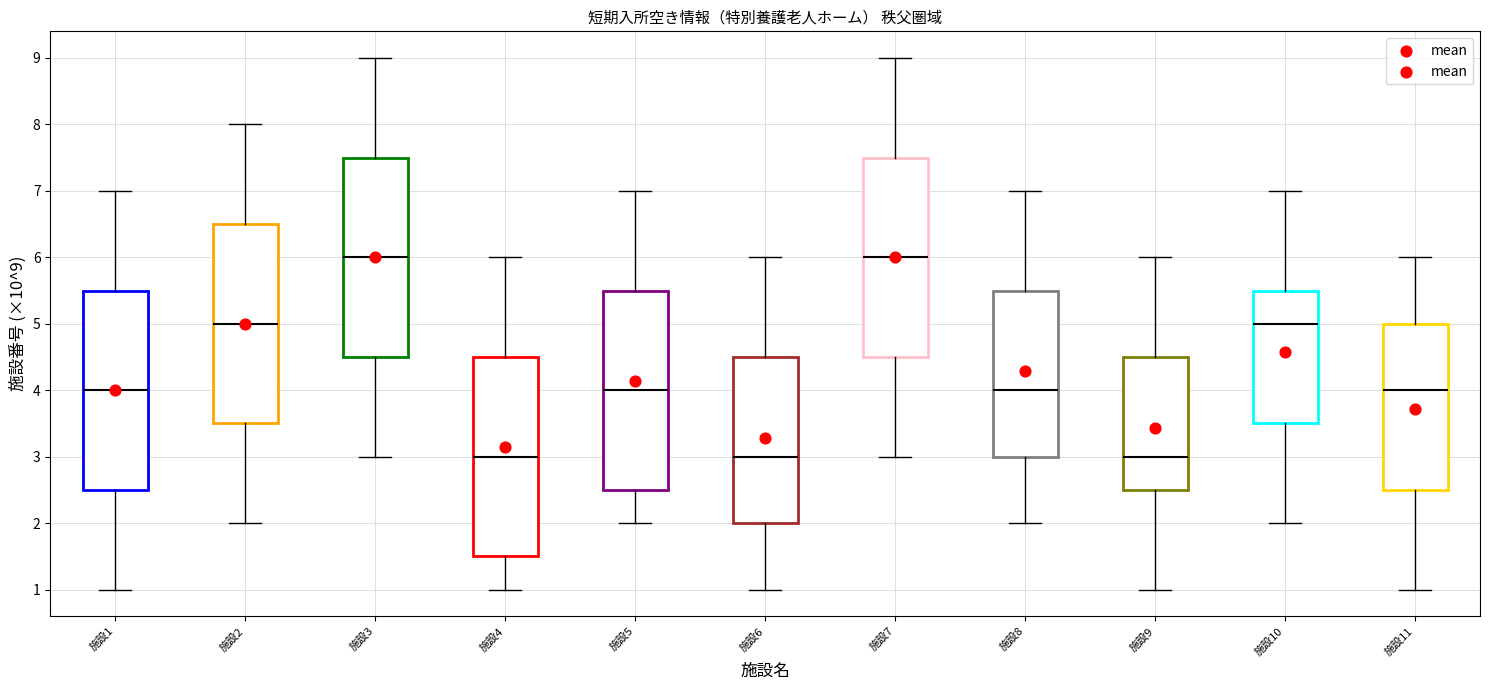

Where does the upper whisker of the box for 施設7 end on the y-axis? The values are not printed on the chart, so give them approximately, as read against the axis.

9.0